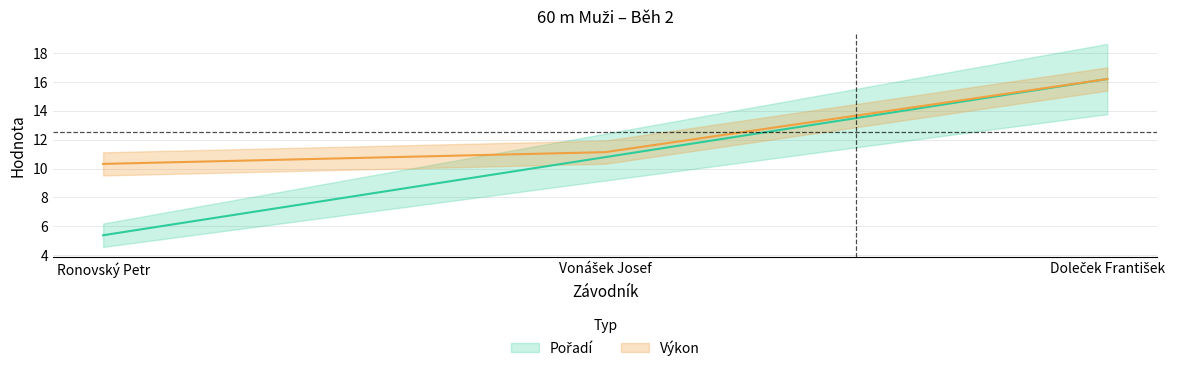

What position from the left is Vonášek Josef?

2